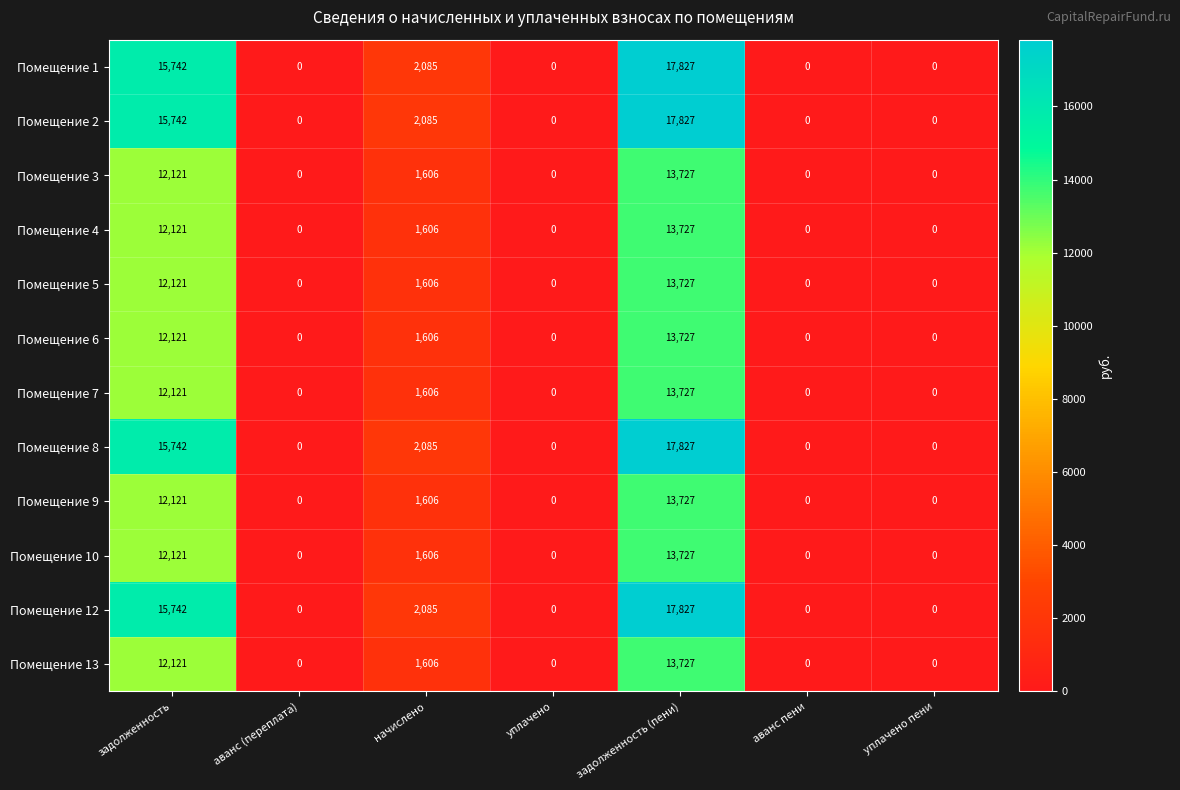

What is the difference between the highest and lowest values at задолженность?

3621